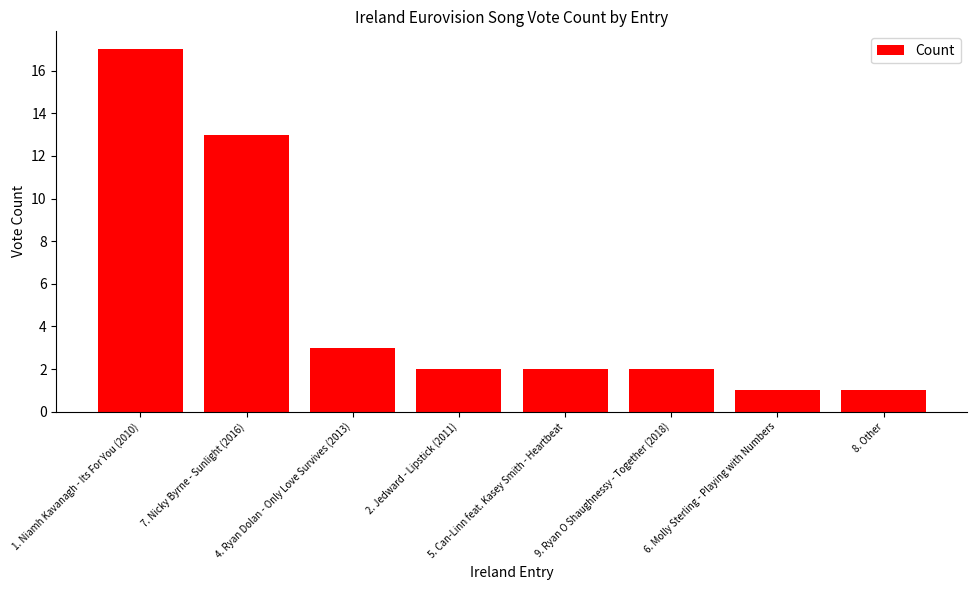

Reading left to right, transcribe all the data shown in this chart.

17	13	3	2	2	2	1	1